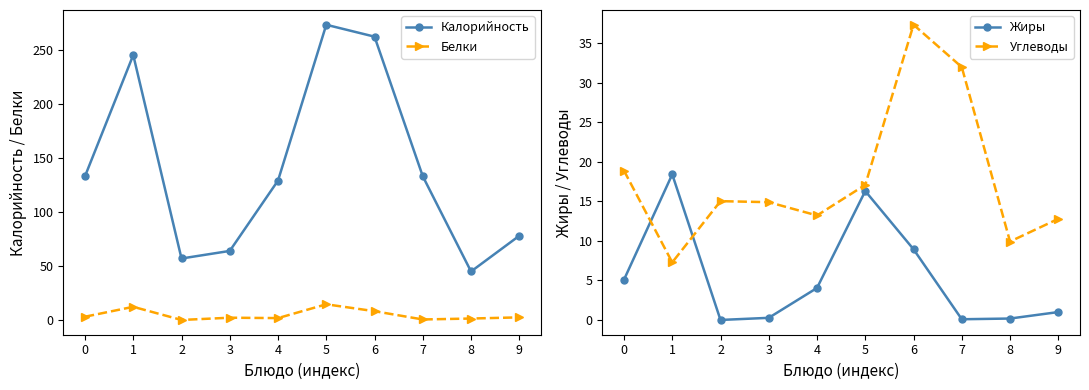

What is the difference between the maximum and minimum values in the Жиры series?

18.4